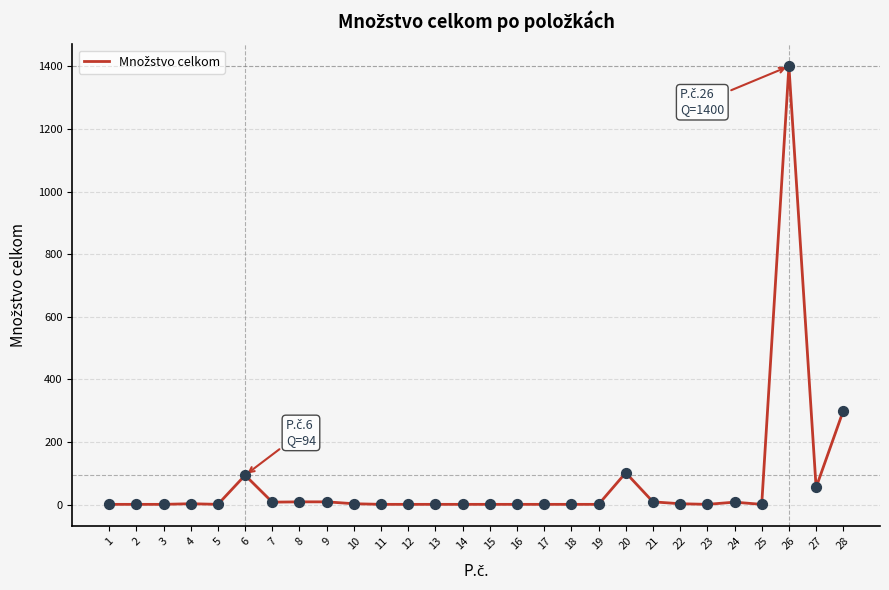

What is the change in value from 5 to 22?

+2